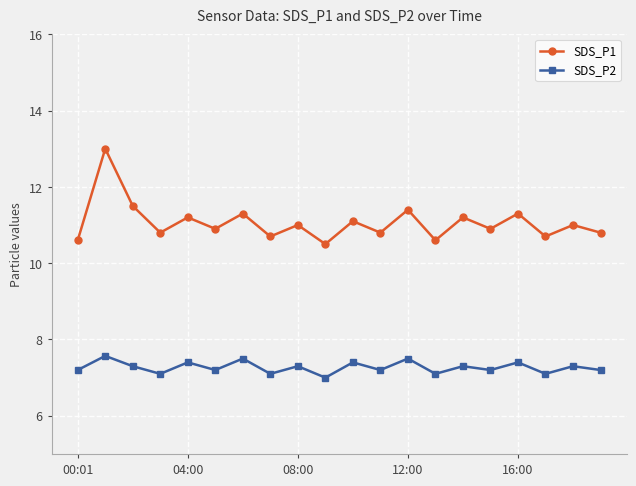

What is the smallest value displayed?

7.0